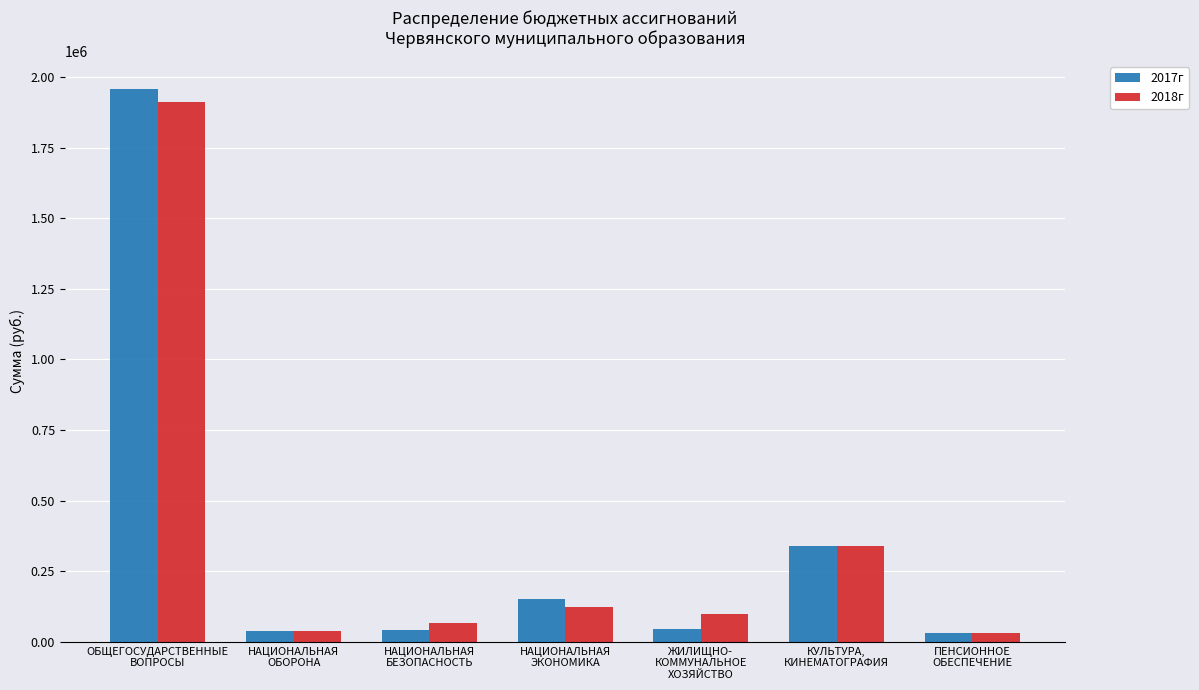

What are all the series names shown in the legend?

2017г, 2018г